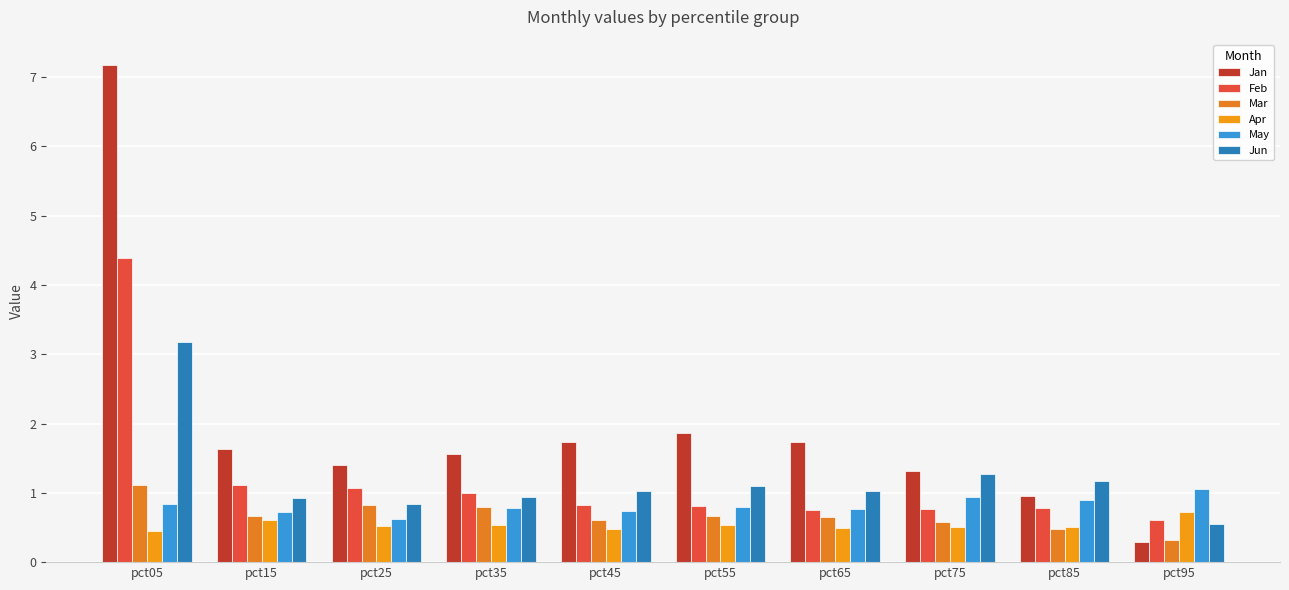

What is the sum of the Feb values at pct85 and pct25?

1.9